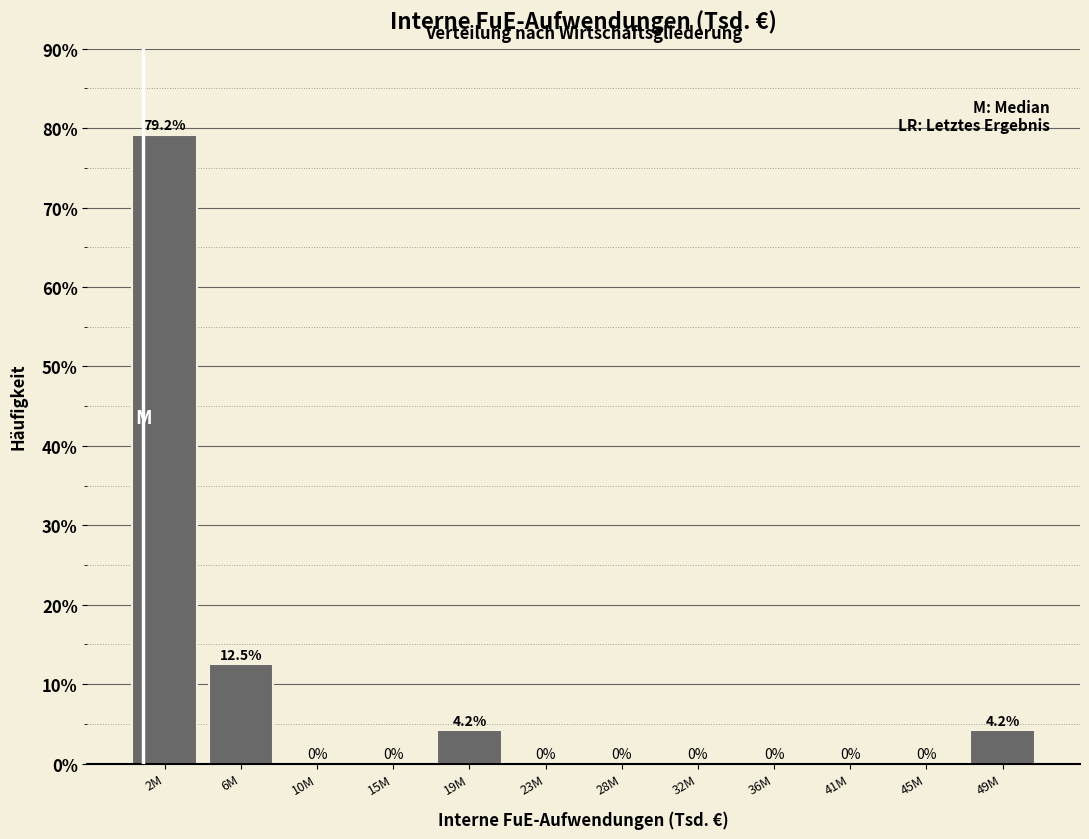

Reading left to right, extract all data points from this chart.

2M=79.2	6M=12.5	10M=0.0	15M=0.0	19M=4.2	23M=0.0	28M=0.0	32M=0.0	36M=0.0	41M=0.0	45M=0.0	49M=4.2